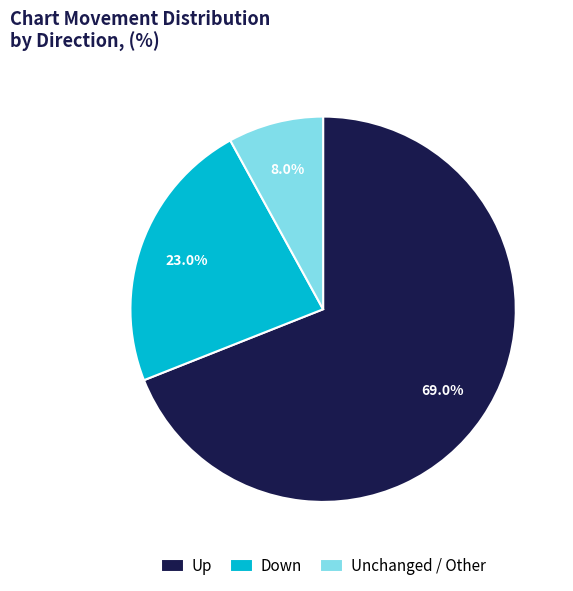

Approximately how many times larger is the value at Down compared to Unchanged / Other?

2.9